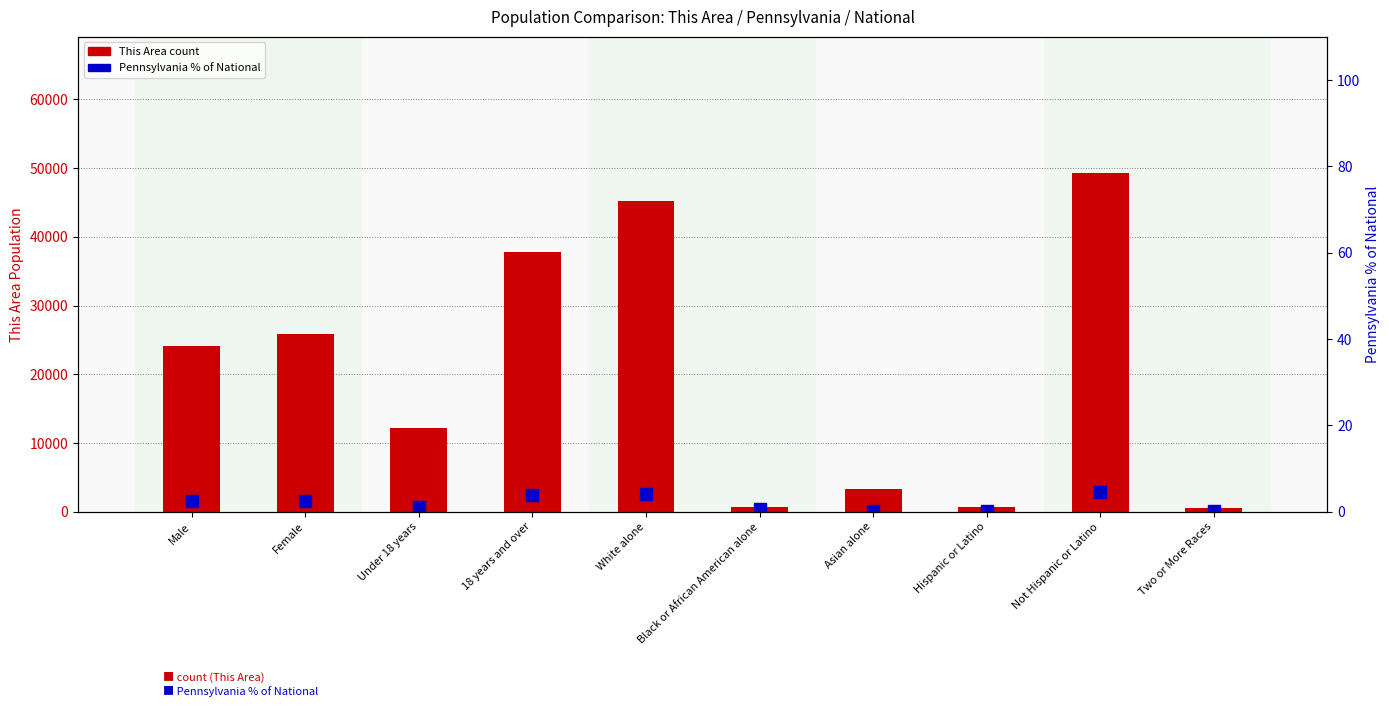

What is the label of the 10th bar from the right?

Male